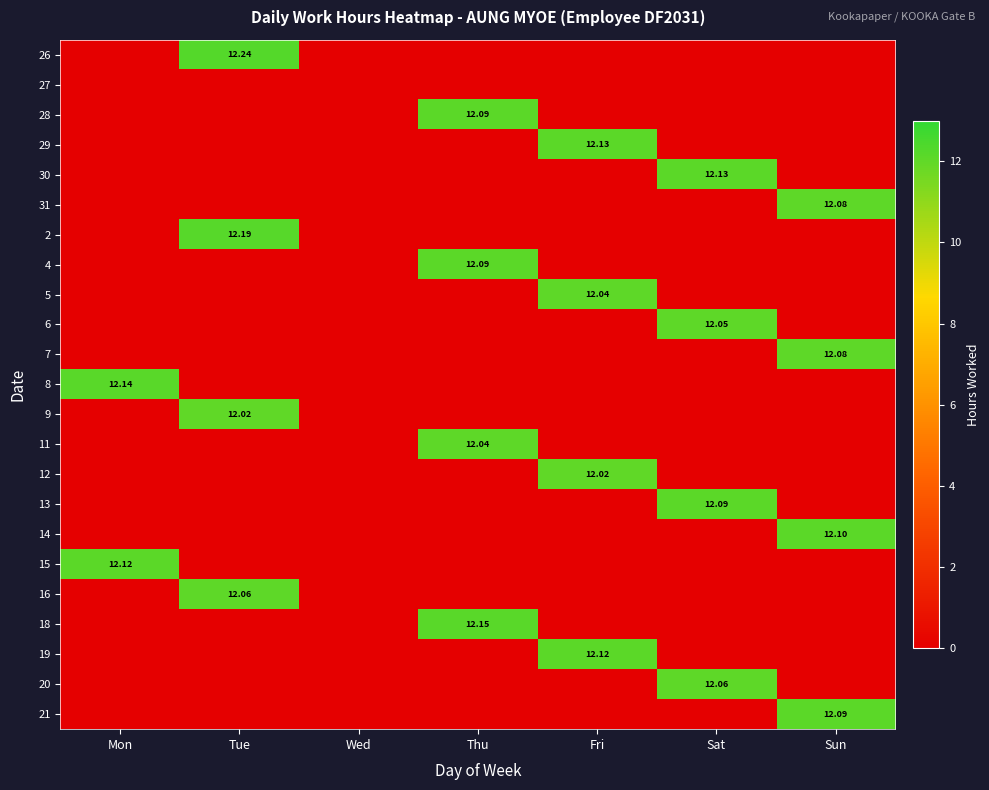

What is the maximum value for 19?

12.1